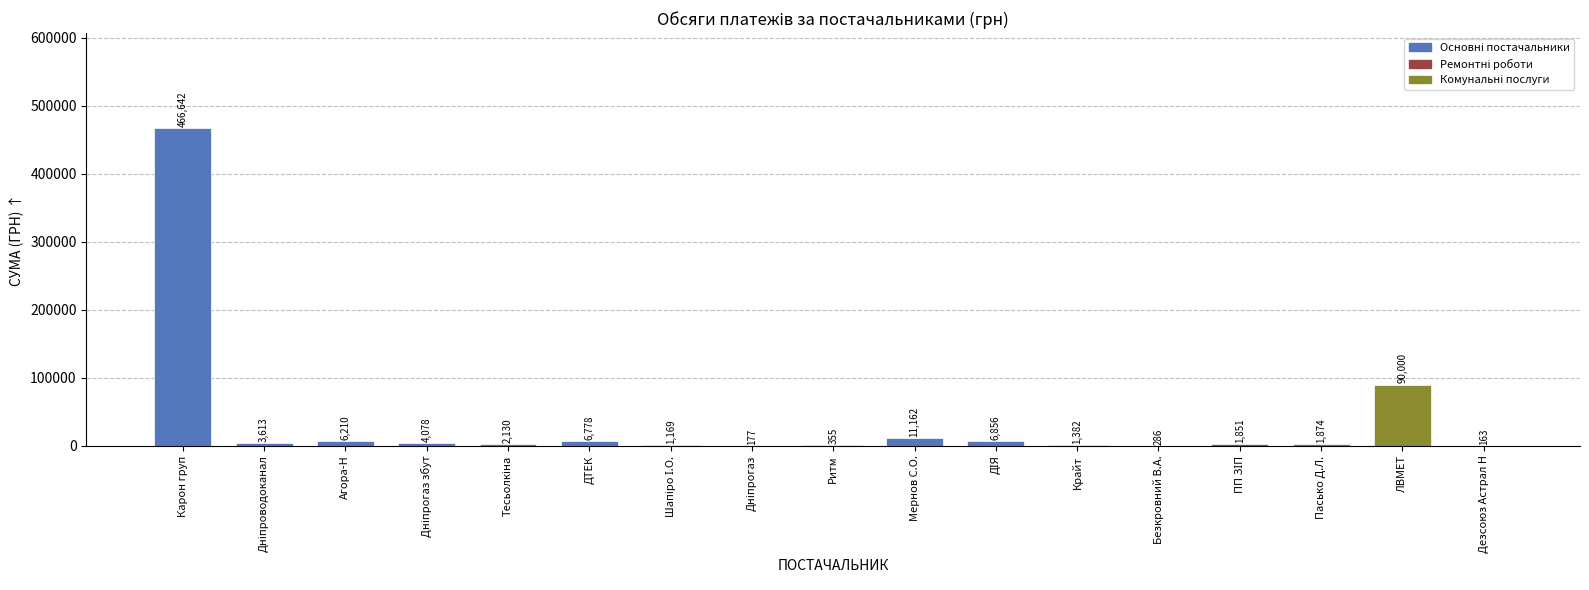

The value at ЛВМЕТ is 90000.0. True or false?

True